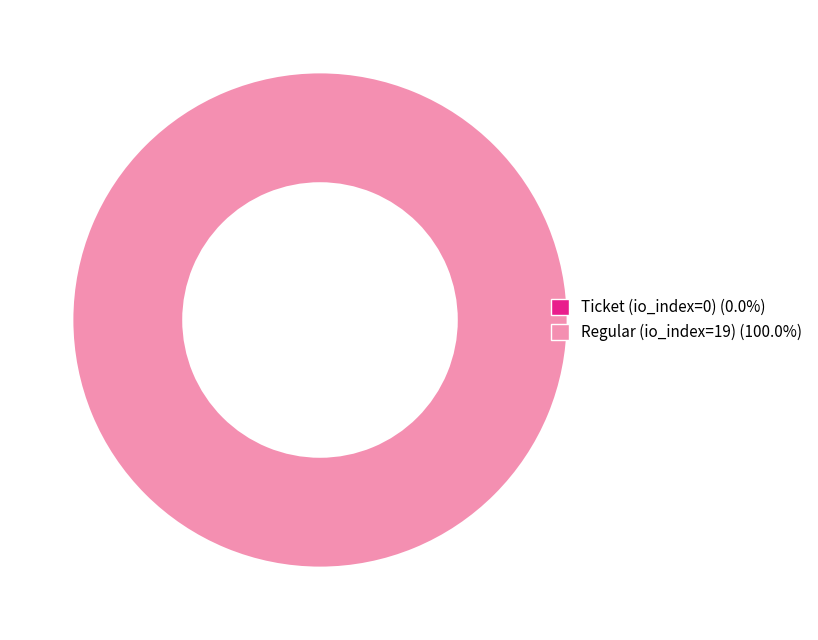

True or false: Ticket (io_index=0) accounts for 1% of the total.

False